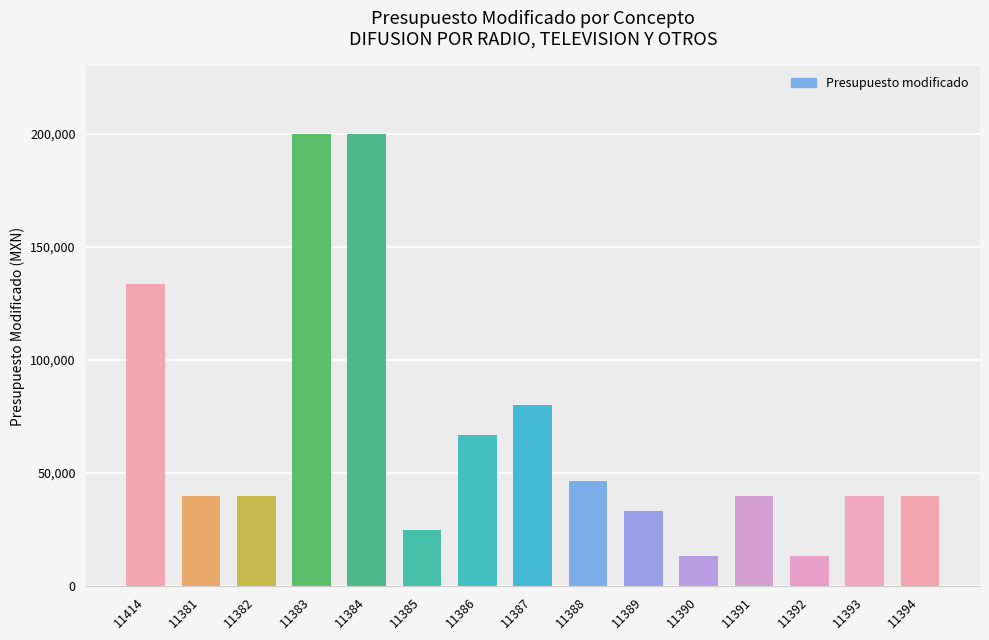

Reading left to right, extract all data points from this chart.

11414=133333.3	11381=40000.0	11382=40000.0	11383=200000.0	11384=200000.0	11385=25000.0	11386=66666.7	11387=80000.0	11388=46666.6	11389=33333.0	11390=13333.0	11391=40000.0	11392=13333.0	11393=40000.0	11394=40000.0